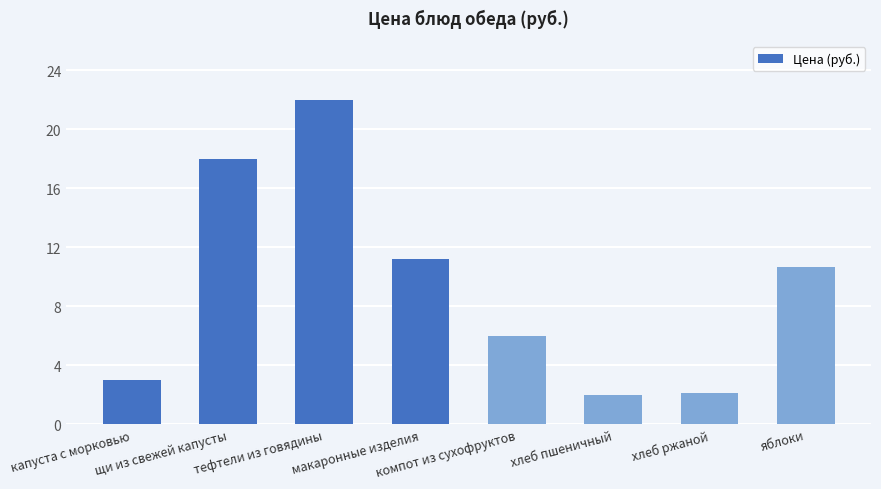

What is the sum of all values?

75.0